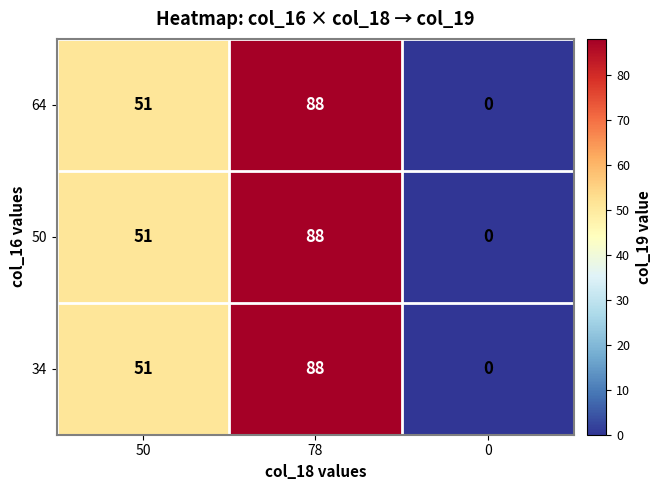

The 34 series shows 51 at 50. True or false?

True